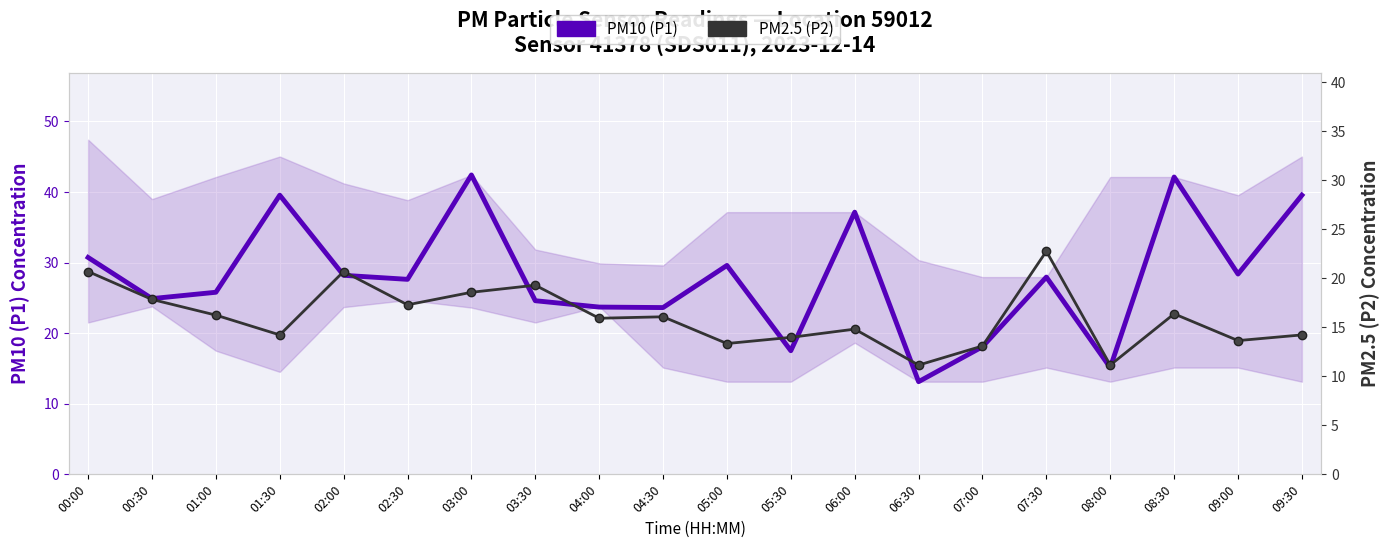

What is the difference between the highest and lowest values at 02:00?

7.5